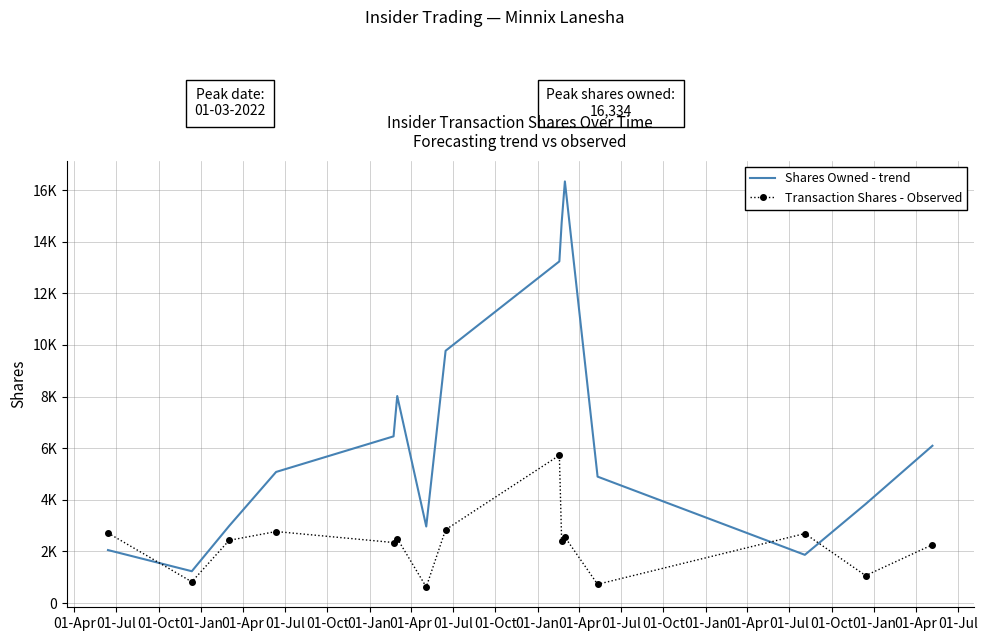

True or false: Shares Owned - trend has more than 1 points higher than both neighbors.

True